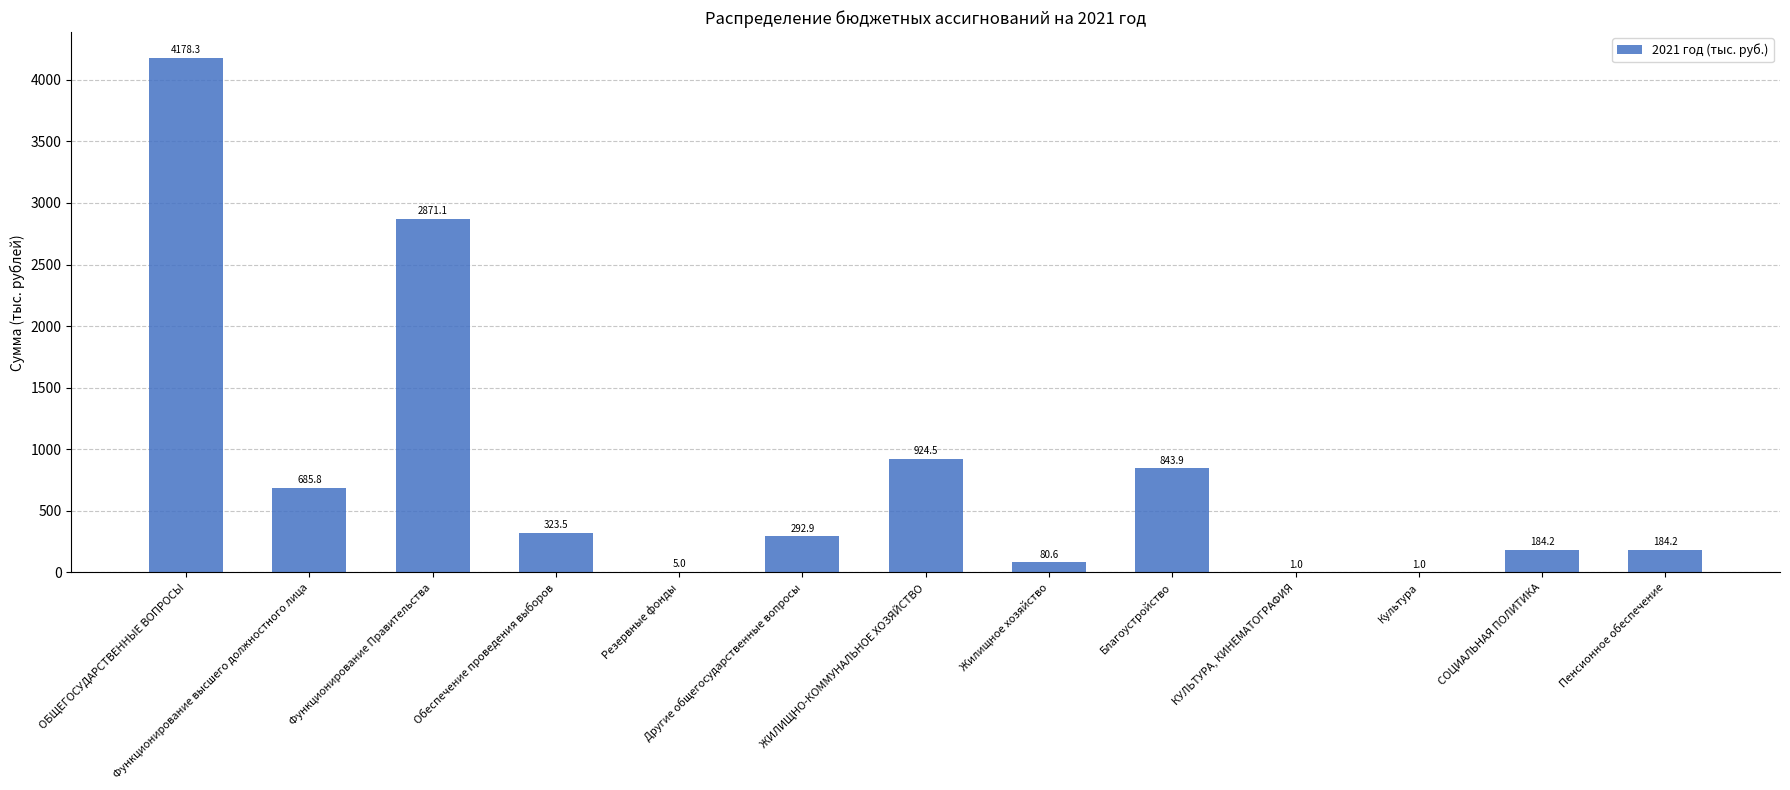

Between Функционирование высшего должностного лица and КУЛЬТУРА, КИНЕМАТОГРАФИЯ, which is larger?

Функционирование высшего должностного лица